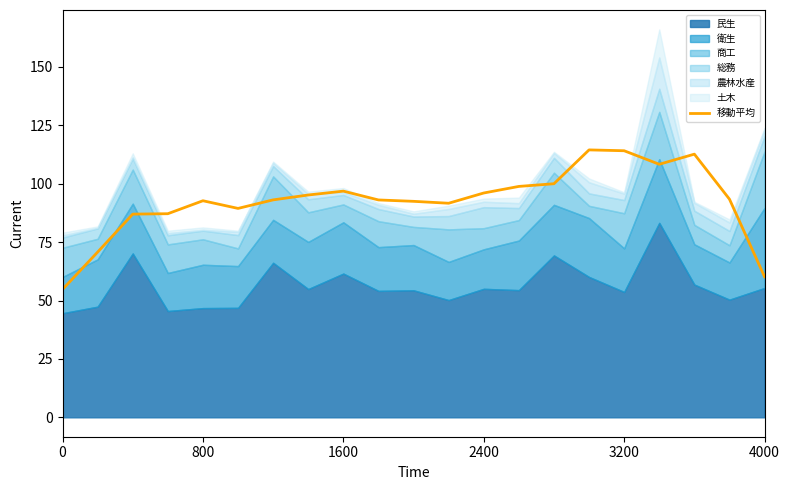

What is the sum of the values at 0 and 11?

146.4